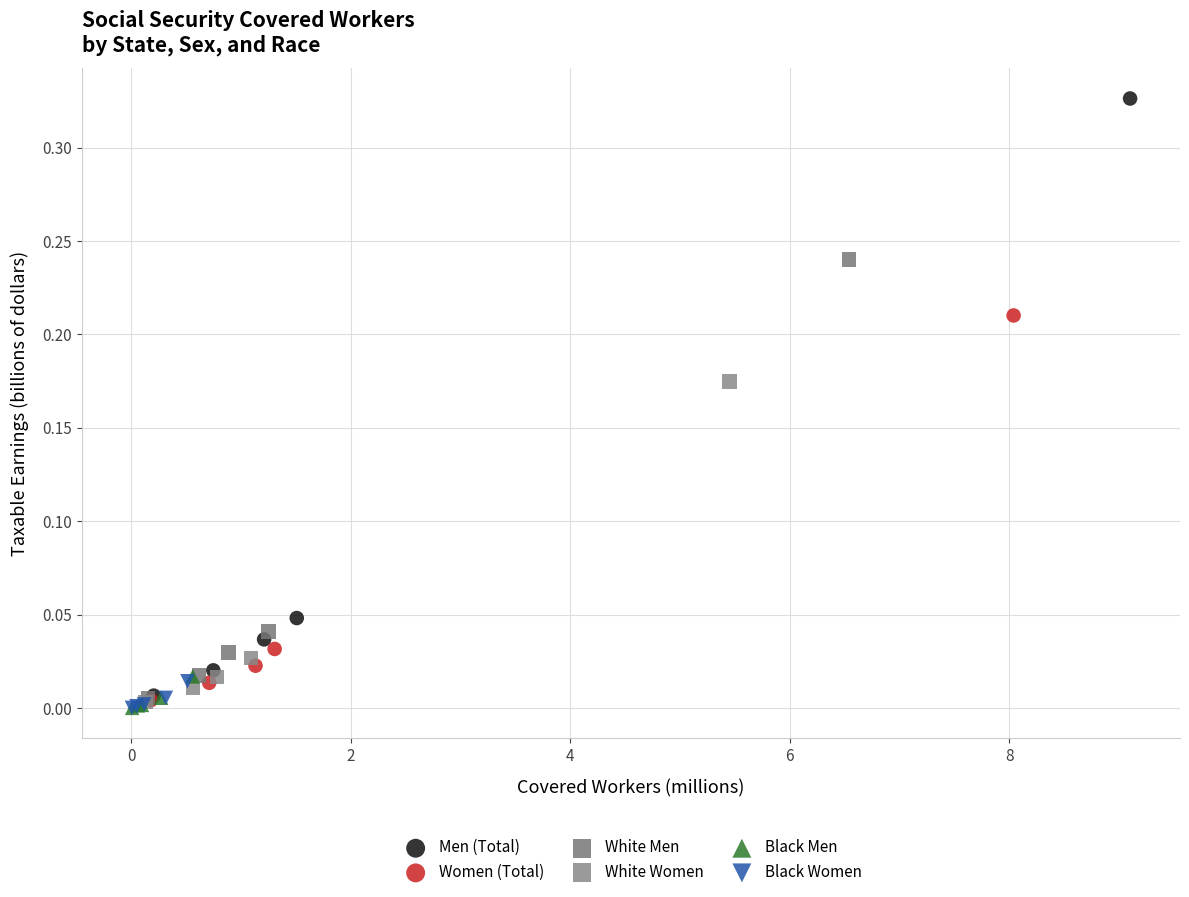

Which series has the widest spread of Y values?

Men (Total)